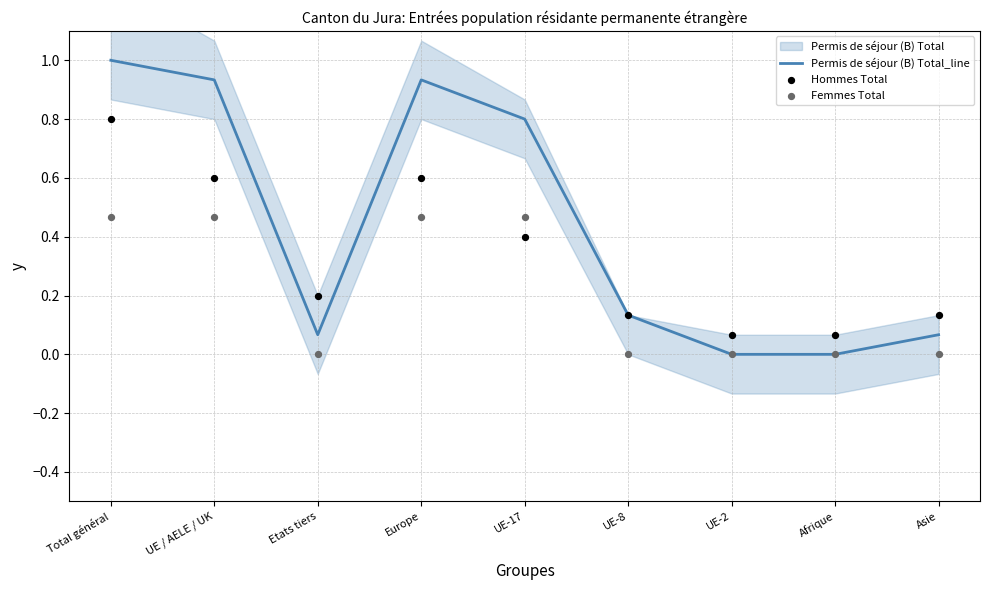

Which series has the largest total across all categories?

Permis de séjour (B) Total_line